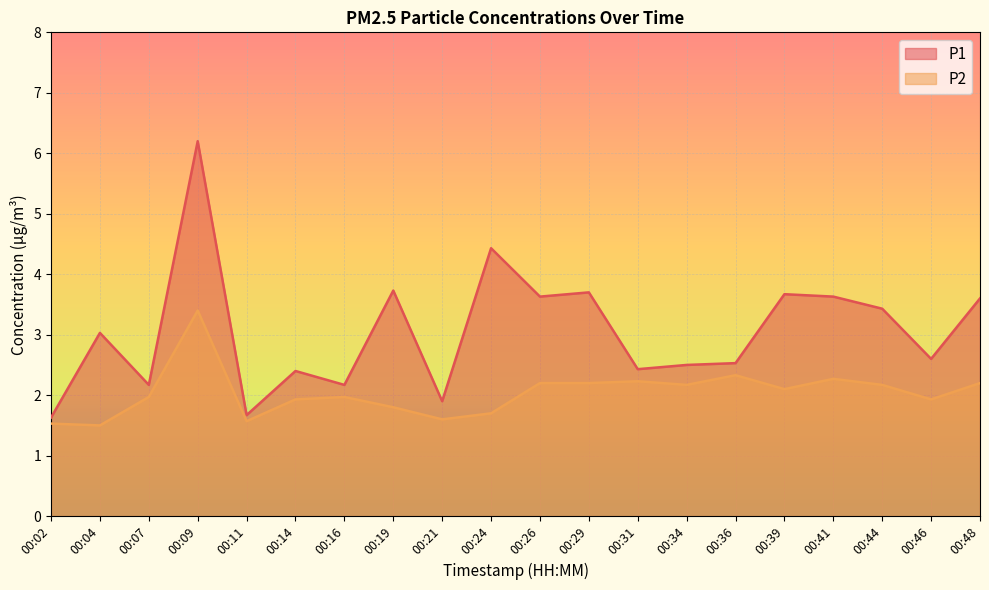

What is the highest value of the P2 series?

3.4